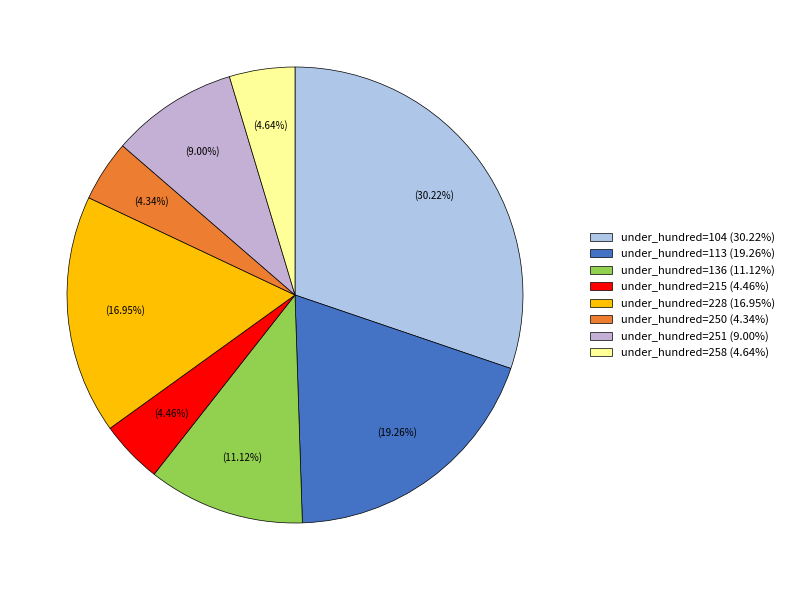

To the nearest percent, what is the average slice percentage?

12%